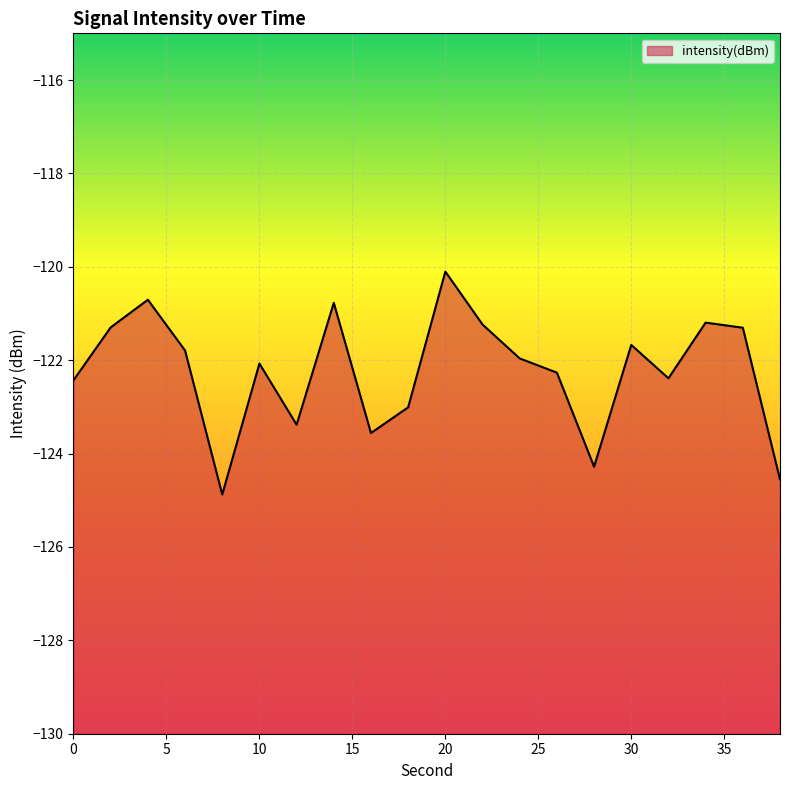

What is the difference between the second highest and second lowest values?

3.8